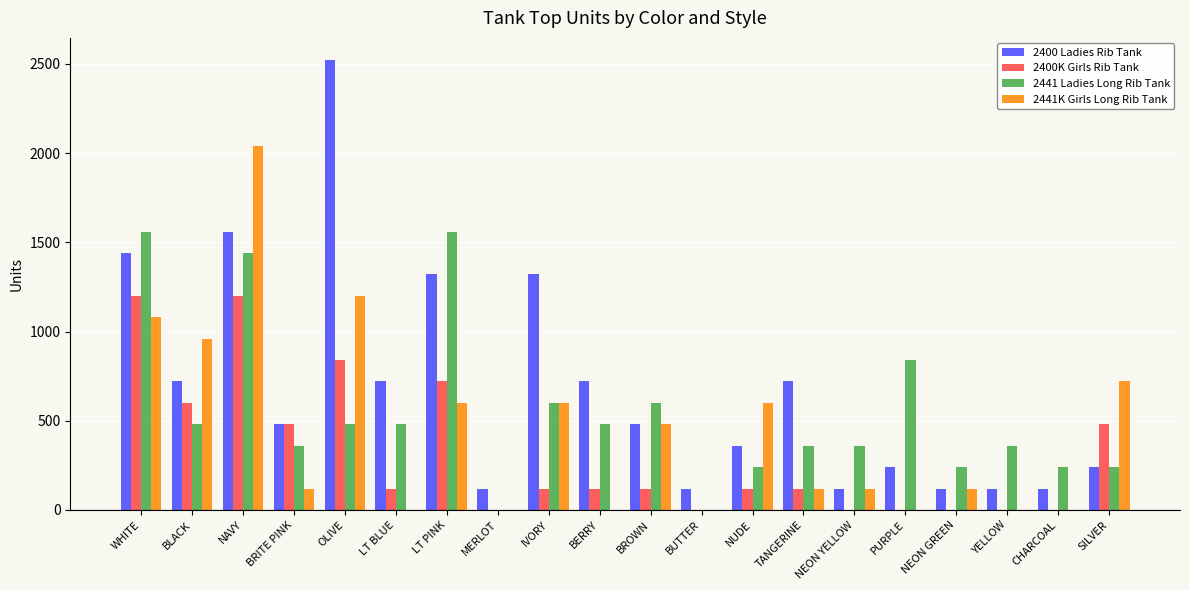

Reading left to right, list all the values displayed in this chart.

2400 Ladies Rib Tank: WHITE=1440	BLACK=720	NAVY=1560	BRITE PINK=480	OLIVE=2520	LT BLUE=720	LT PINK=1320	MERLOT=120	IVORY=1320	BERRY=720	BROWN=480	BUTTER=120	NUDE=360	TANGERINE=720	NEON YELLOW=120	PURPLE=240	NEON GREEN=120	YELLOW=120	CHARCOAL=120	SILVER=240
2400K Girls Rib Tank: WHITE=1200	BLACK=600	NAVY=1200	BRITE PINK=480	OLIVE=840	LT BLUE=120	LT PINK=720	MERLOT=0	IVORY=120	BERRY=120	BROWN=120	BUTTER=0	NUDE=120	TANGERINE=120	NEON YELLOW=0	PURPLE=0	NEON GREEN=0	YELLOW=0	CHARCOAL=0	SILVER=480
2441 Ladies Long Rib Tank: WHITE=1560	BLACK=480	NAVY=1440	BRITE PINK=360	OLIVE=480	LT BLUE=480	LT PINK=1560	MERLOT=0	IVORY=600	BERRY=480	BROWN=600	BUTTER=0	NUDE=240	TANGERINE=360	NEON YELLOW=360	PURPLE=840	NEON GREEN=240	YELLOW=360	CHARCOAL=240	SILVER=240
2441K Girls Long Rib Tank: WHITE=1080	BLACK=960	NAVY=2040	BRITE PINK=120	OLIVE=1200	LT BLUE=0	LT PINK=600	MERLOT=0	IVORY=600	BERRY=0	BROWN=480	BUTTER=0	NUDE=600	TANGERINE=120	NEON YELLOW=120	PURPLE=0	NEON GREEN=120	YELLOW=0	CHARCOAL=0	SILVER=720